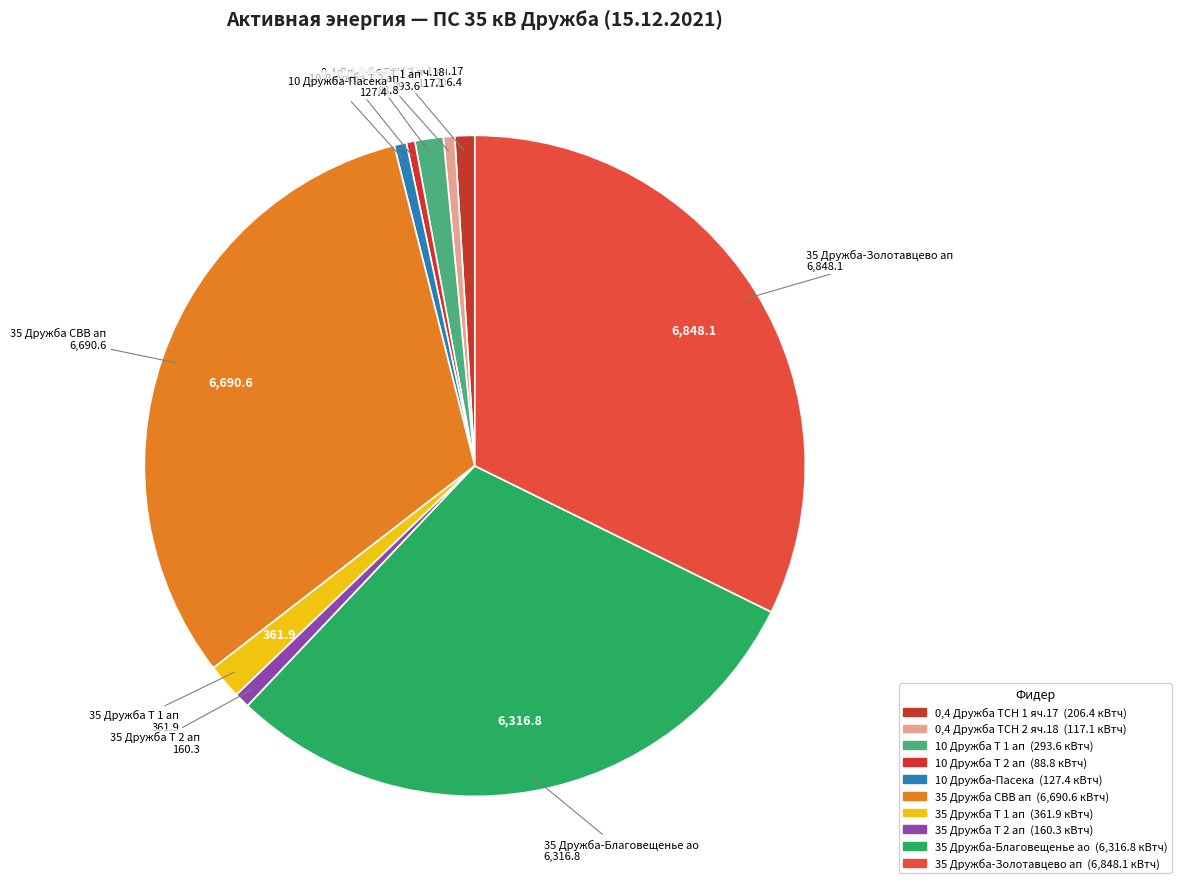

To the nearest percent, what portion does 10 Дружба Т 1 ап represent?

1%